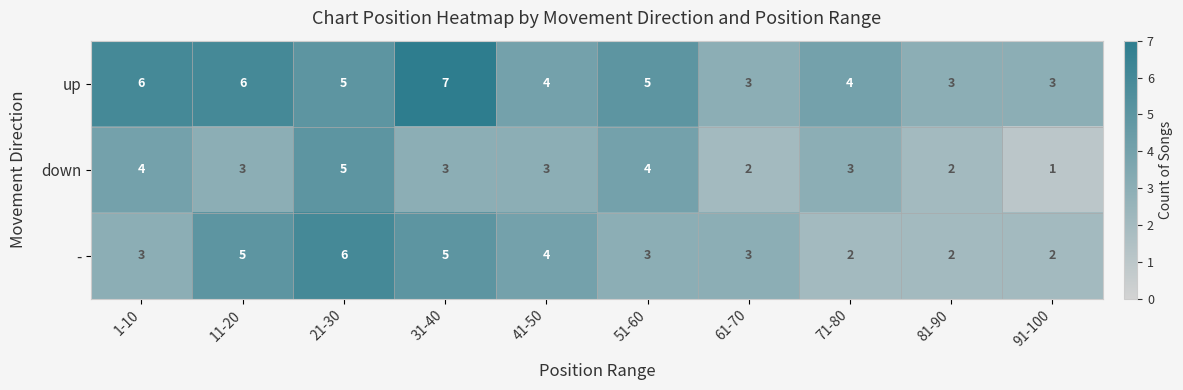

What is the difference between the maximum and minimum values in the - series?

4